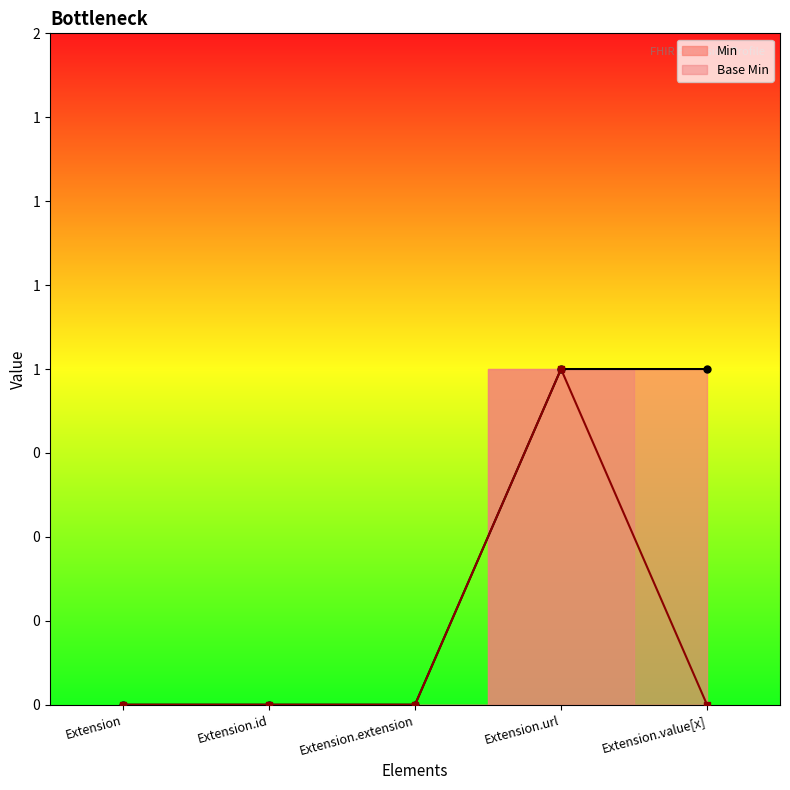

List the labels in order of value, smallest first.

Extension, Extension.id, Extension.extension, Extension.url, Extension.value[x]